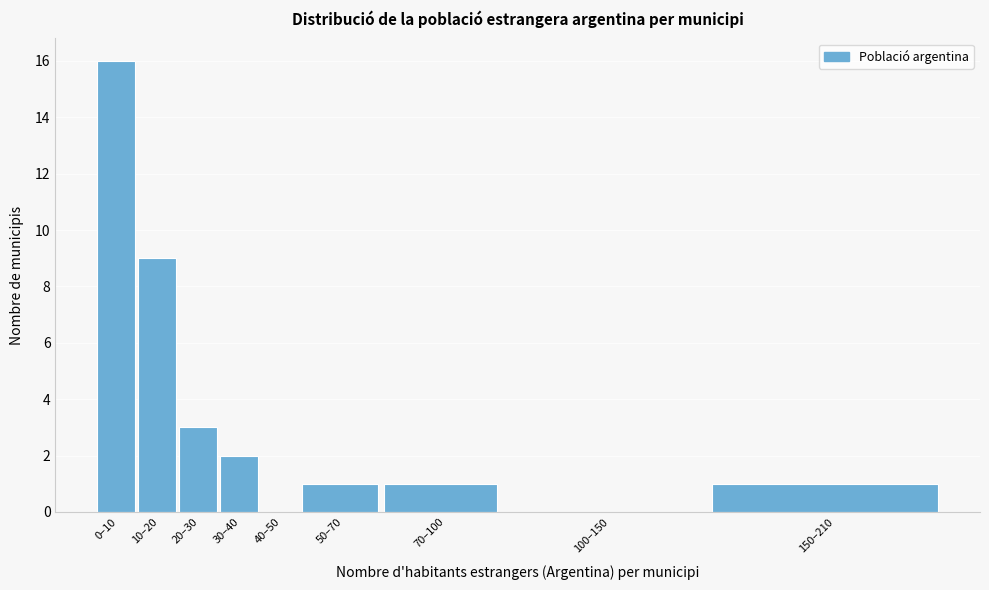

Reading left to right, transcribe all the data shown in this chart.

0–10=16	10–20=9	20–30=3	30–40=2	40–50=0	50–70=1	70–100=1	100–150=0	150–210=1